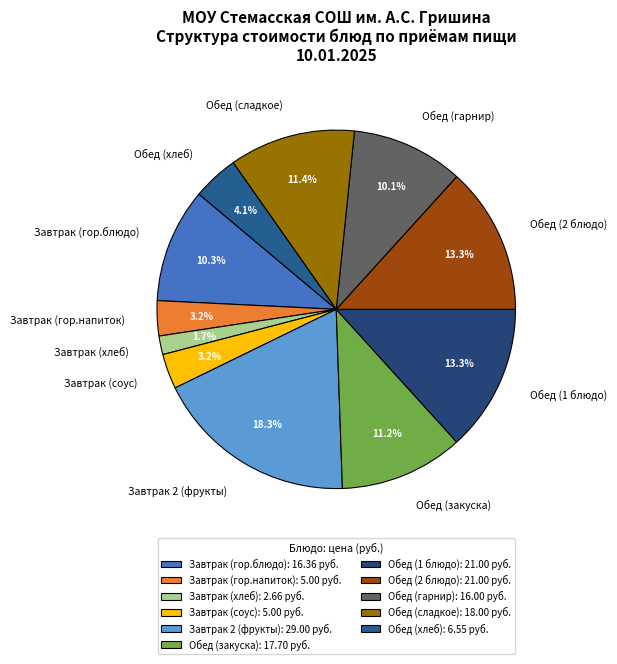

To the nearest percent, what is the difference between the Обед (хлеб) and Завтрак (соус) slice percentages?

1%